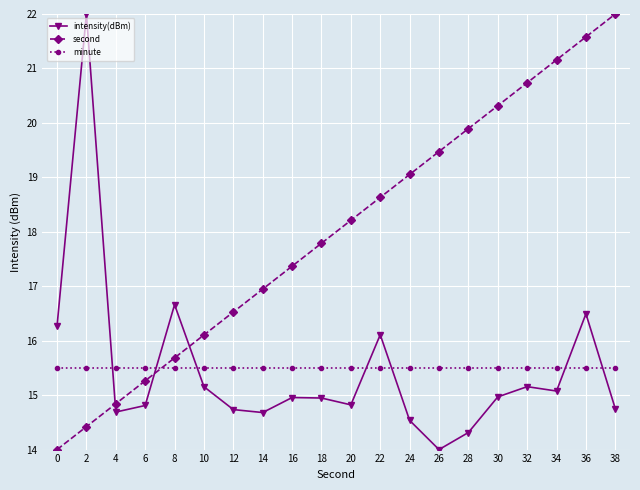

How many distinct data groups are displayed?

3